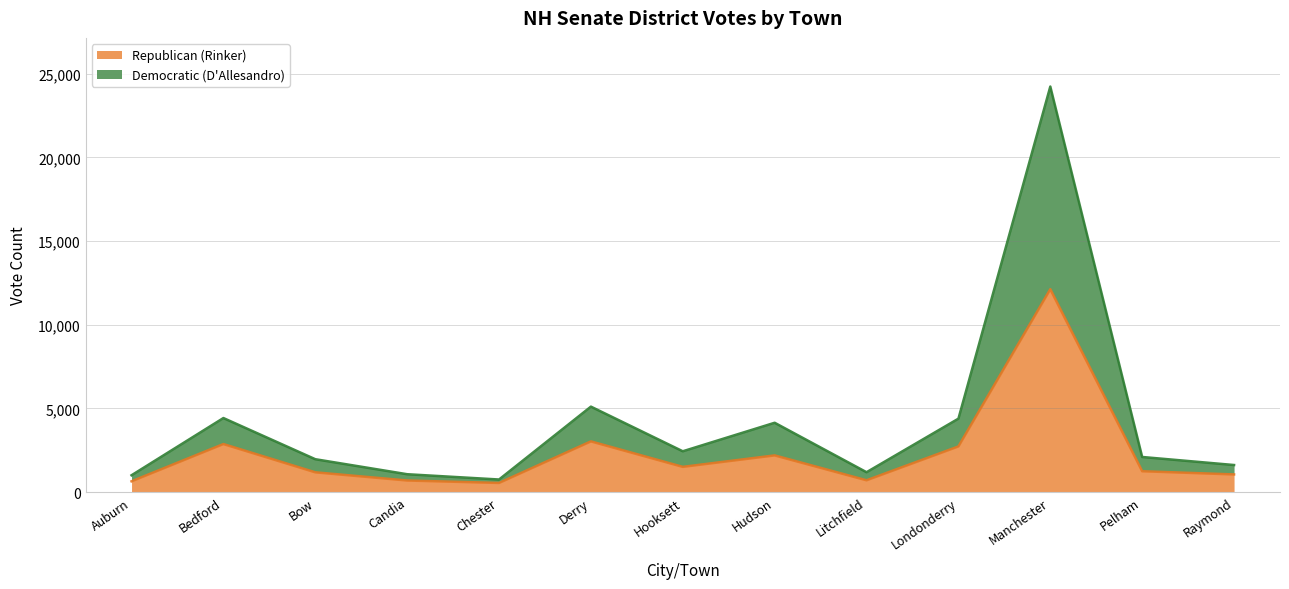

What is the maximum value shown in the chart?

24241